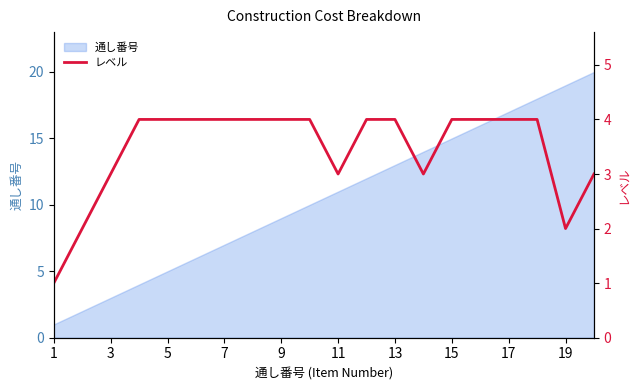

What is the maximum value for 通し番号?

20